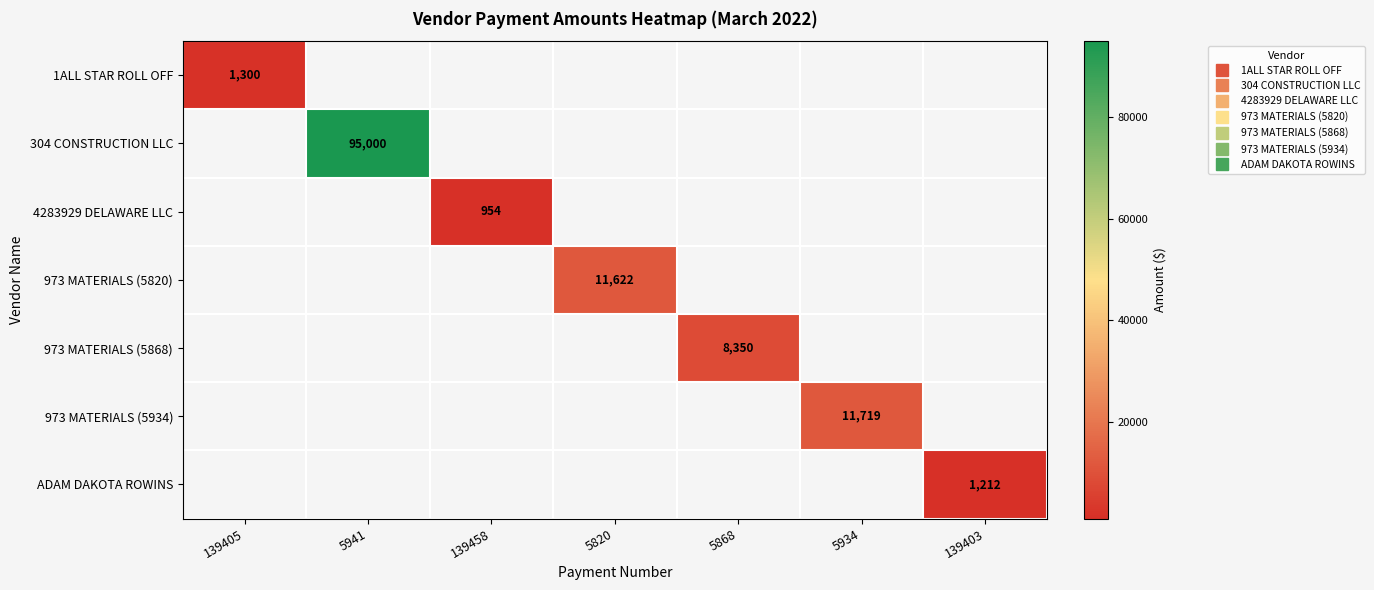

Rank the categories by 973 MATERIALS (5868) value from lowest to highest.

139405, 5941, 139458, 5820, 5868, 5934, 139403